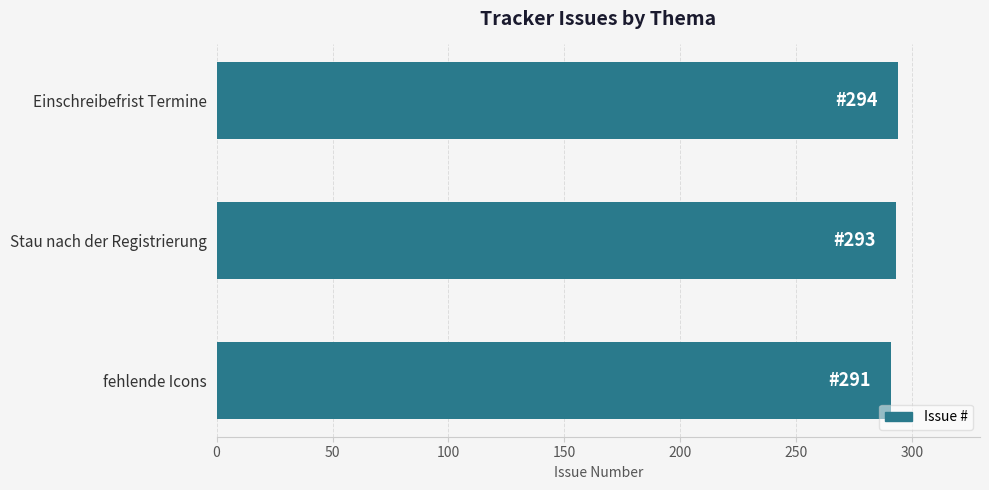

What is the label of the 2nd bar from the top?

Stau nach der Registrierung